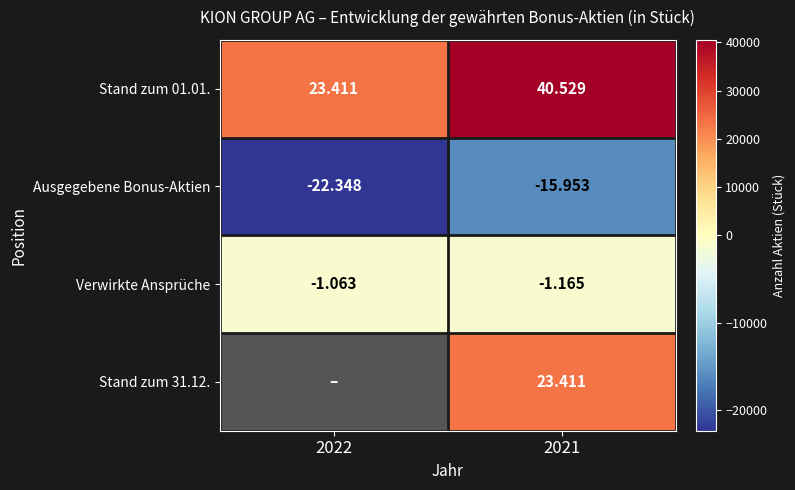

What is the greatest value displayed?

40529.0